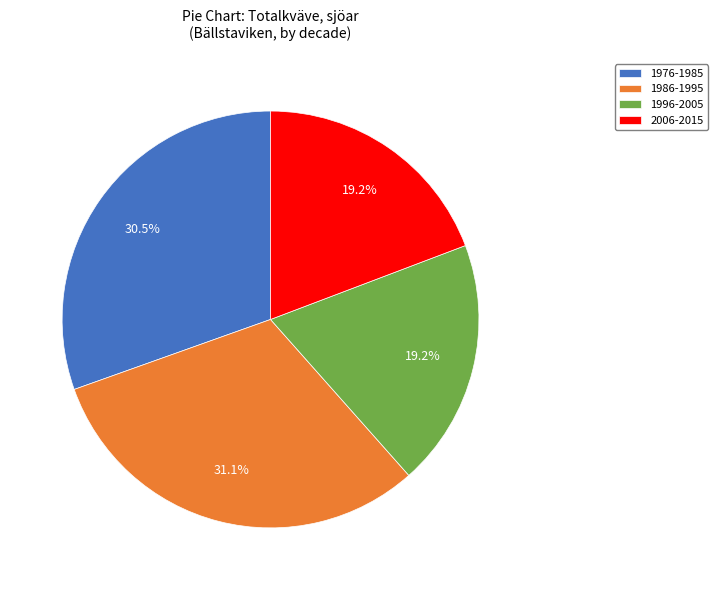

Is there a majority slice in this chart?

No